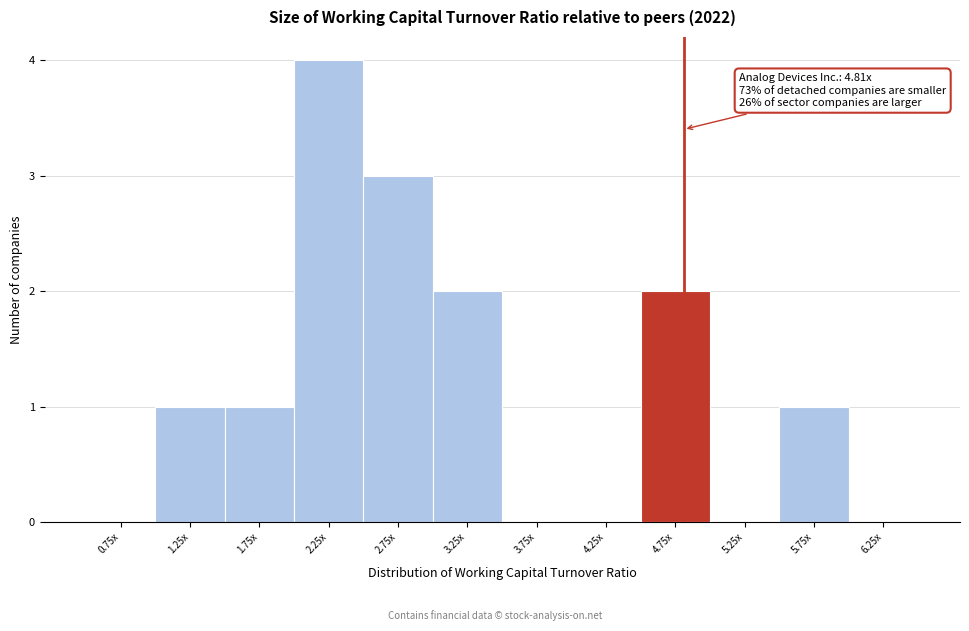

Reading right to left, list all the values displayed in this chart.

6.25x=0	5.75x=1	5.25x=0	4.75x=2	4.25x=0	3.75x=0	3.25x=2	2.75x=3	2.25x=4	1.75x=1	1.25x=1	0.75x=0